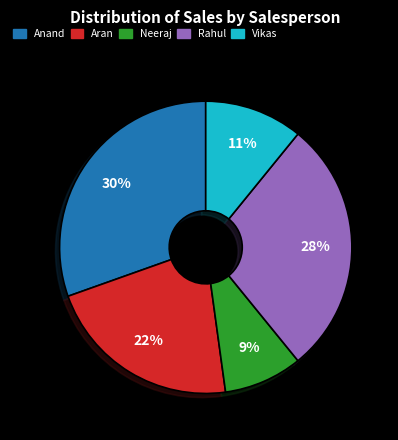

Combined, do Rahul and Anand account for over 50%?

Yes